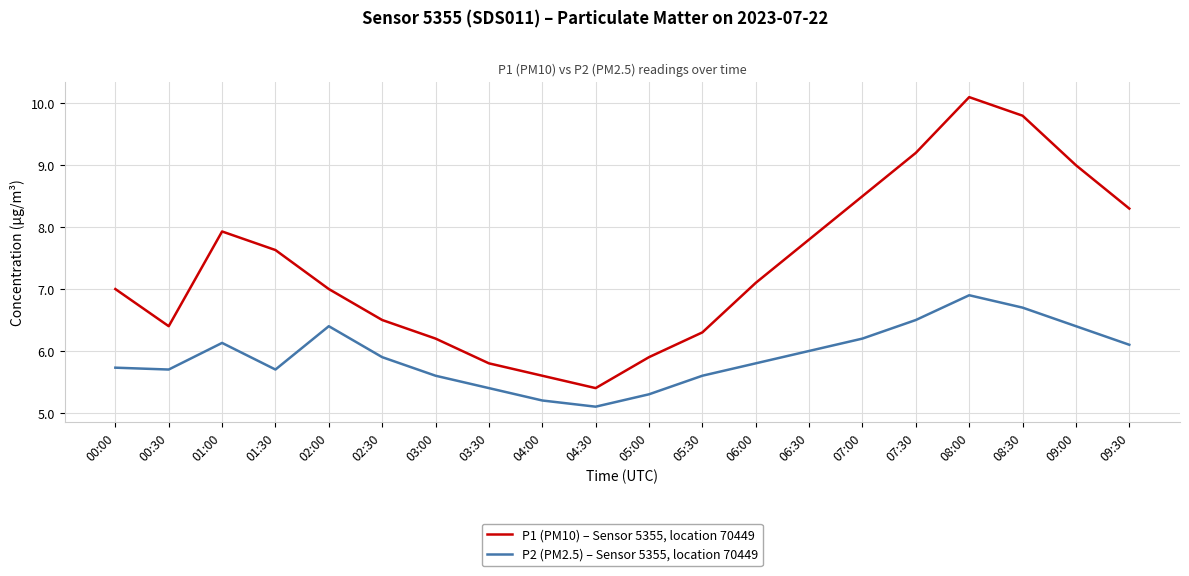

Is the value of P2 (PM2.5) – Sensor 5355, location 70449 at 05:00 greater than the value of P1 (PM10) – Sensor 5355, location 70449 at 08:30?

No